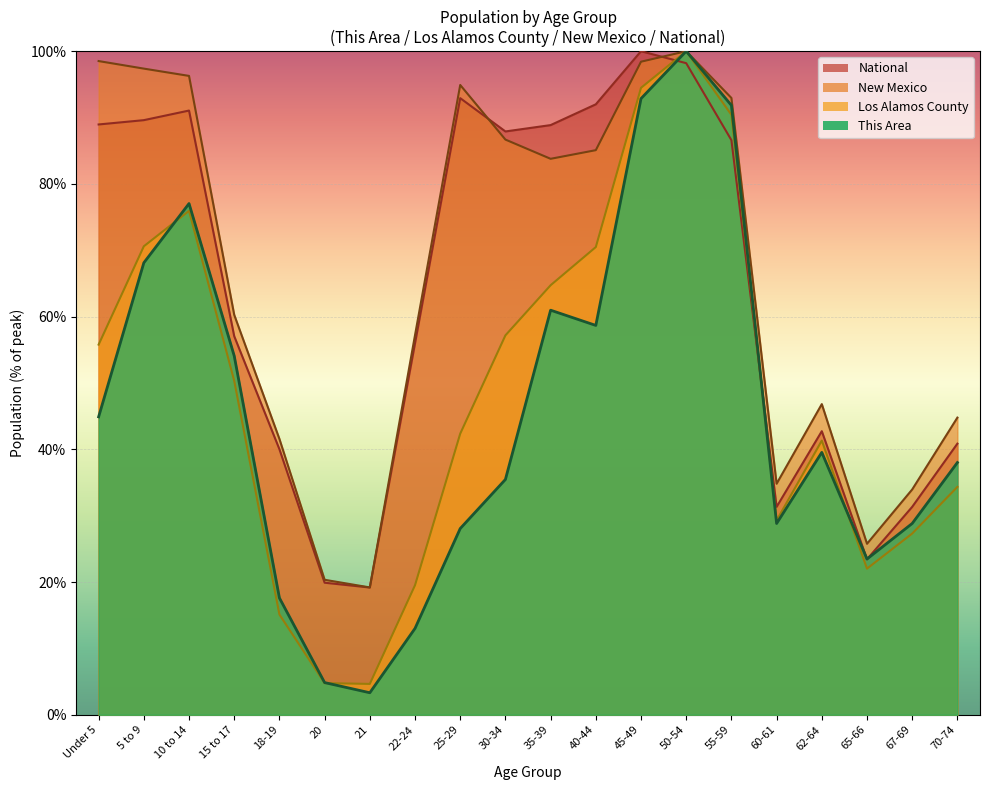

How many interior local peaks does the National series have?

4